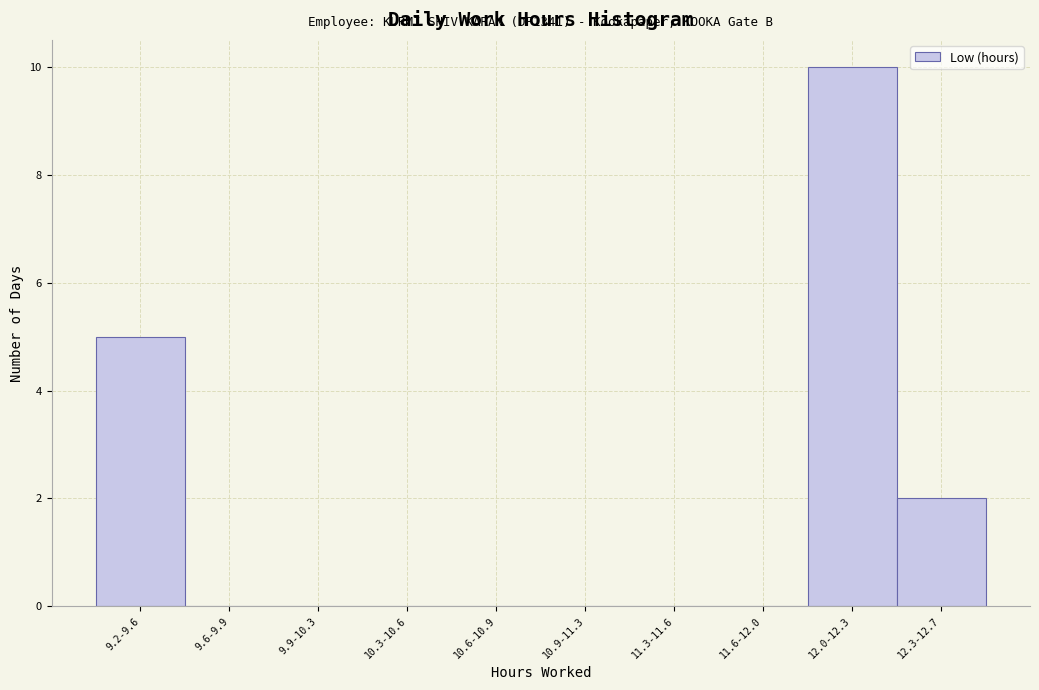

Reading left to right, extract all data points from this chart.

9.2-9.6=5	9.6-9.9=0	9.9-10.3=0	10.3-10.6=0	10.6-10.9=0	10.9-11.3=0	11.3-11.6=0	11.6-12.0=0	12.0-12.3=10	12.3-12.7=2